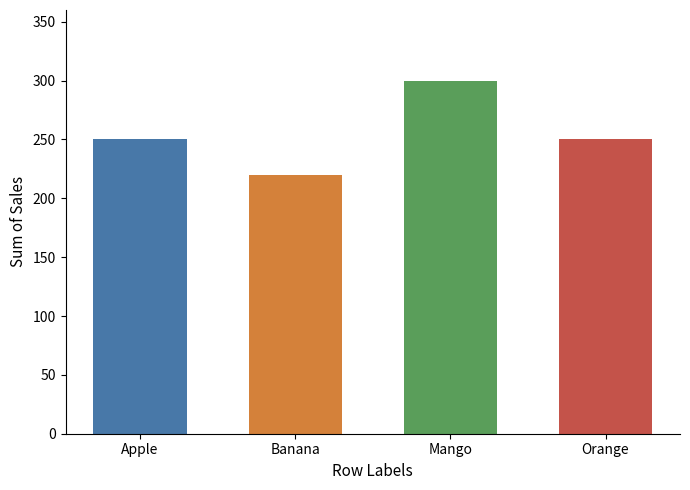

What is the sum of the values at Mango and Banana?

520